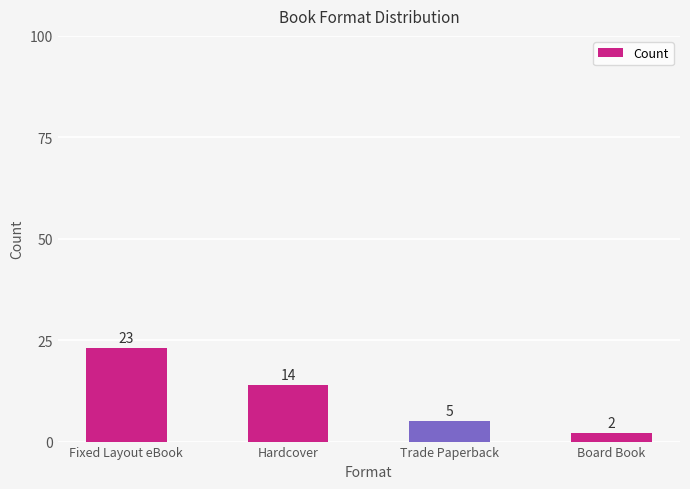

True or false: the data shows 5 at Trade Paperback.

True